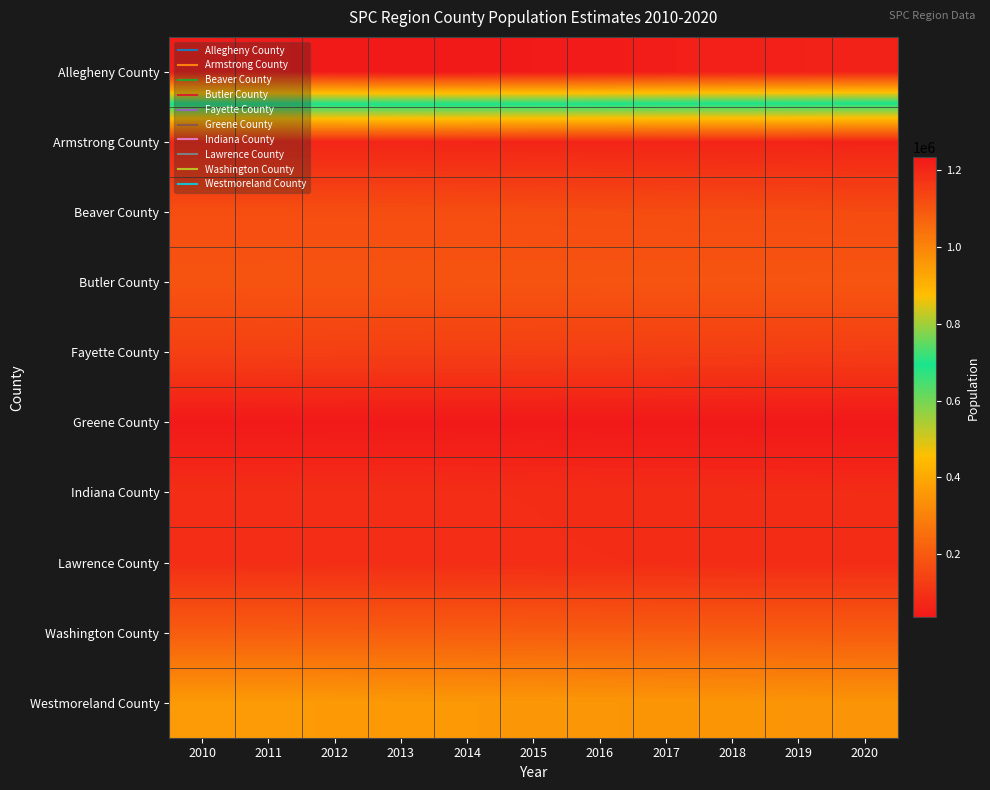

Reading left to right, transcribe all the data shown in this chart.

Allegheny County: 2010=1223973	2011=1228437	2012=1231129	2013=1233999	2014=1233417	2015=1229342	2016=1226893	2017=1220423	2018=1217508	2019=1215716	2020=1211358
Armstrong County: 2010=69029	2011=68661	2012=68223	2013=68015	2014=67631	2015=66913	2016=66464	2017=66042	2018=65411	2019=64699	2020=64162
Beaver County: 2010=170630	2011=170330	2012=170091	2013=169770	2014=169033	2015=168311	2016=166926	2017=165779	2018=164669	2019=163956	2020=162575
Butler County: 2010=184085	2011=184766	2012=185016	2013=185185	2014=185874	2015=186046	2016=186427	2017=187083	2018=188031	2019=188313	2020=189135
Fayette County: 2010=136431	2011=136008	2012=135283	2013=134610	2014=134009	2015=133272	2016=132371	2017=131340	2018=130452	2019=129422	2020=128126
Greene County: 2010=38616	2011=38377	2012=38048	2013=37880	2014=37781	2015=37431	2016=37222	2017=36875	2018=36639	2019=36062	2020=35621
Indiana County: 2010=88864	2011=88639	2012=88243	2013=88178	2014=87459	2015=86800	2016=85243	2017=84809	2018=84578	2019=84022	2020=83664
Lawrence County: 2010=91016	2011=90526	2012=89895	2013=89274	2014=88668	2015=88154	2016=87379	2017=86608	2018=86164	2019=85504	2020=85083
Washington County: 2010=207944	2011=208089	2012=208350	2013=208117	2014=208050	2015=207824	2016=207469	2017=207152	2018=207114	2019=206866	2020=206803
Westmoreland County: 2010=365029	2011=364450	2012=362825	2013=360720	2014=358931	2015=357006	2016=354763	2017=352152	2018=350600	2019=348941	2020=347087